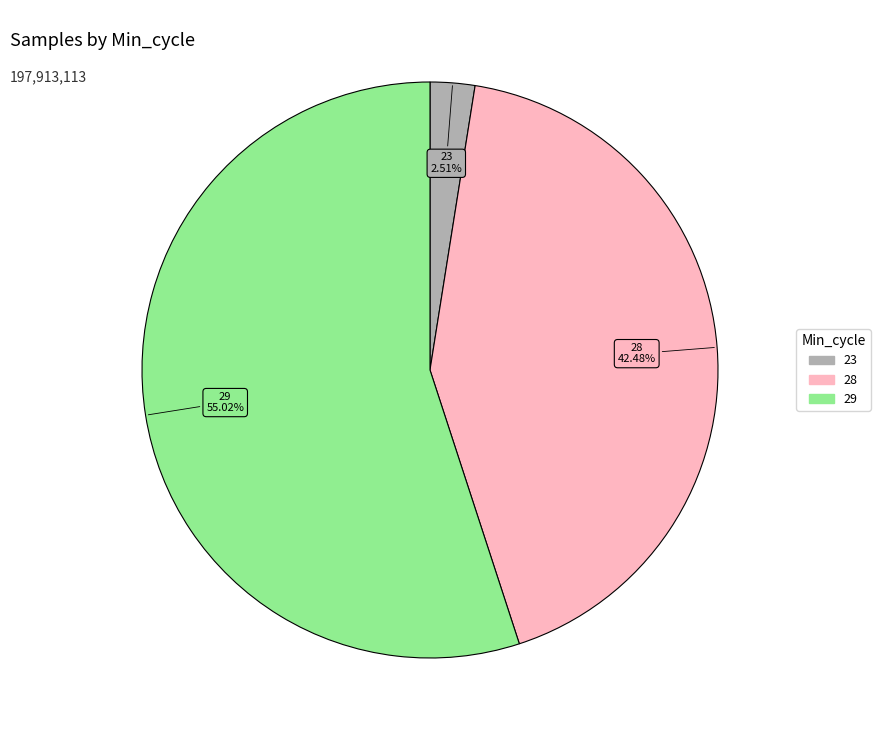

Does any single category account for the majority?

Yes